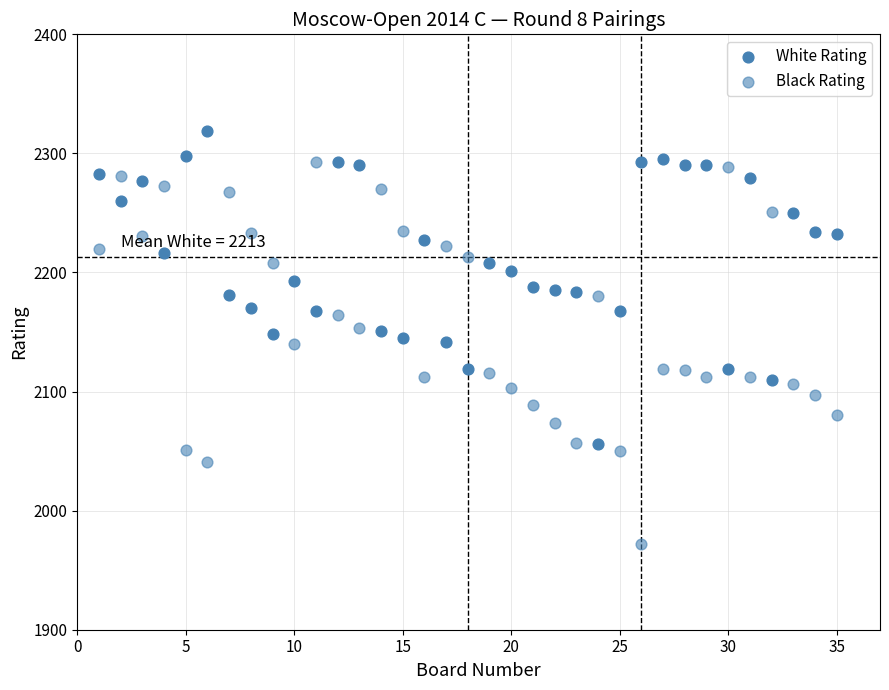

Count the number of points in this scatter plot.

70